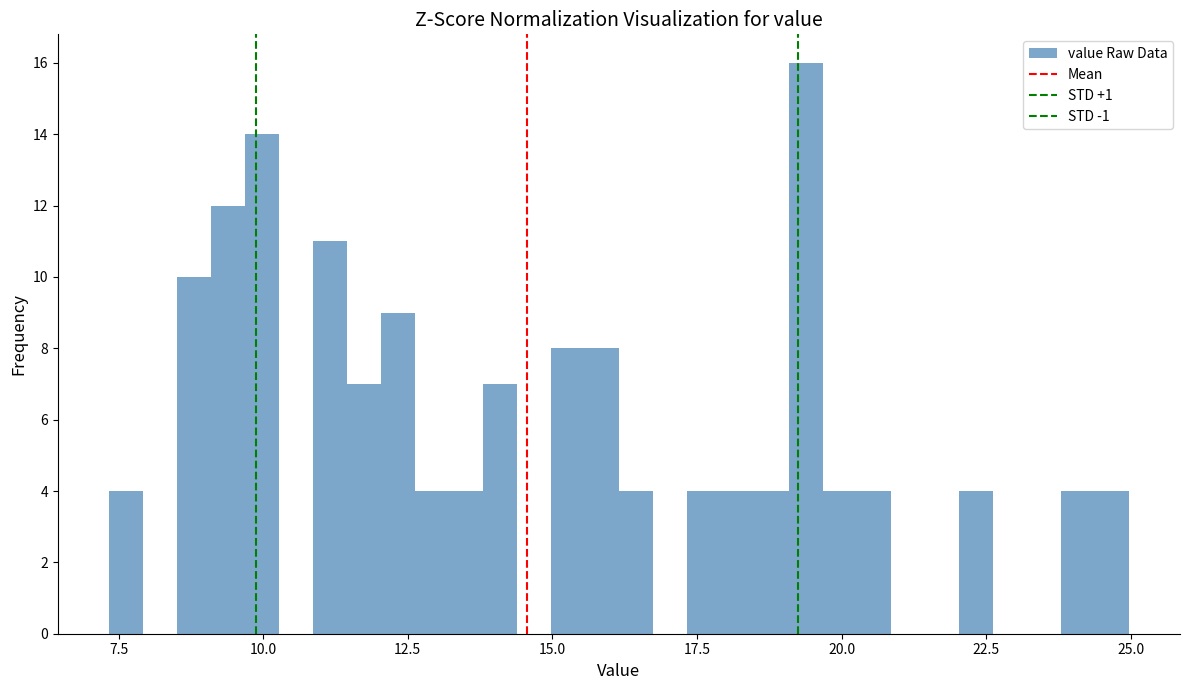

Read against the x-axis, roughly where is the centre of the tallest bar?

19.5